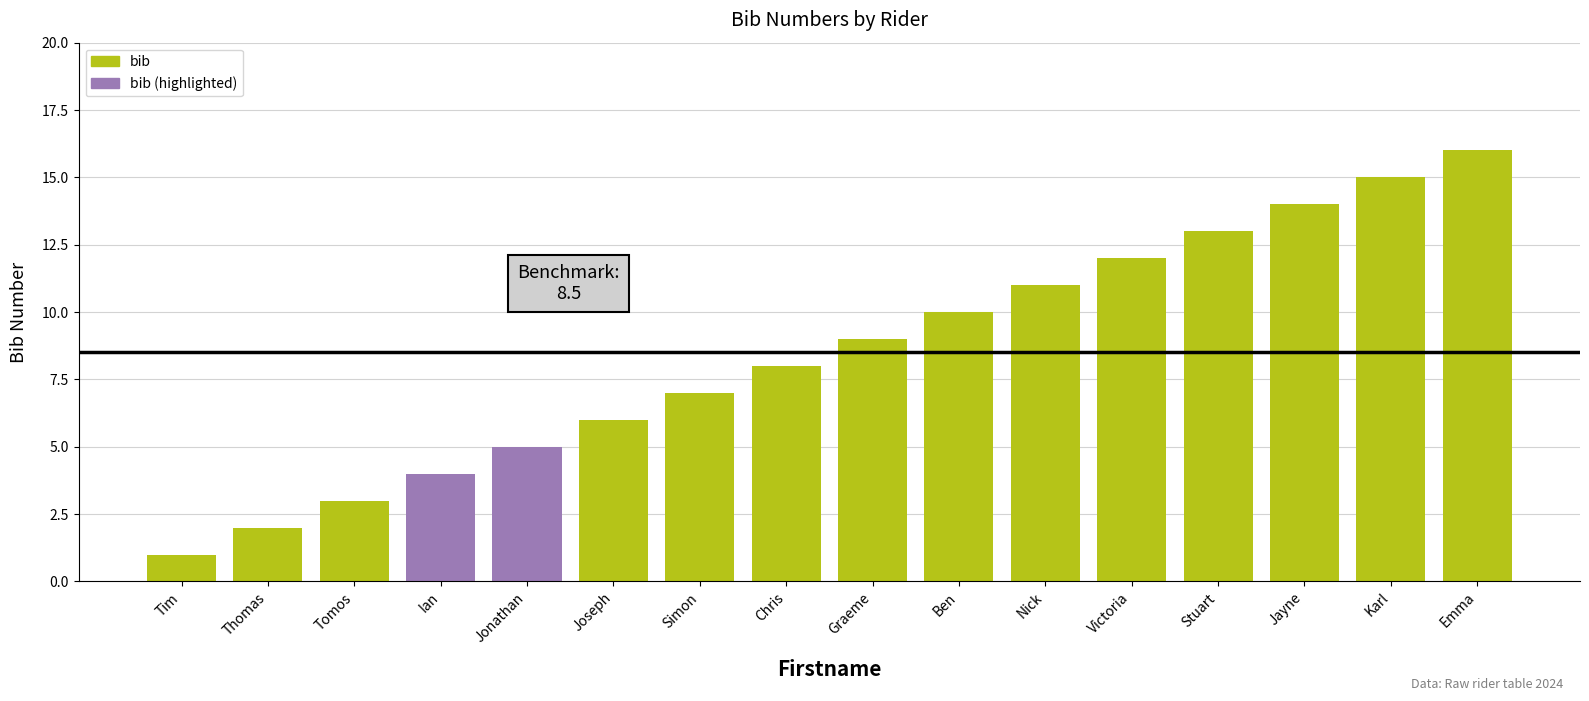

What is the label of the 9th bar from the left?

Graeme